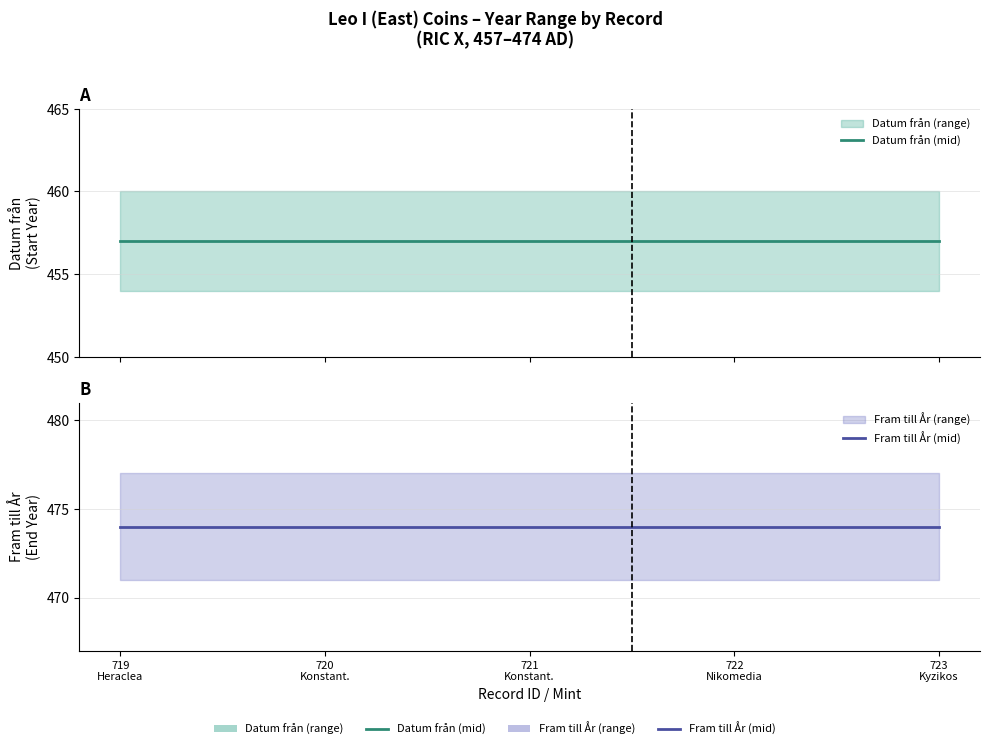

Reading left to right, transcribe all the data shown in this chart.

Datum från (mid): 719
Heraclea=457	720
Konstant.=457	721
Konstant.=457	722
Nikomedia=457	723
Kyzikos=457
Fram till År (mid): 719
Heraclea=474	720
Konstant.=474	721
Konstant.=474	722
Nikomedia=474	723
Kyzikos=474